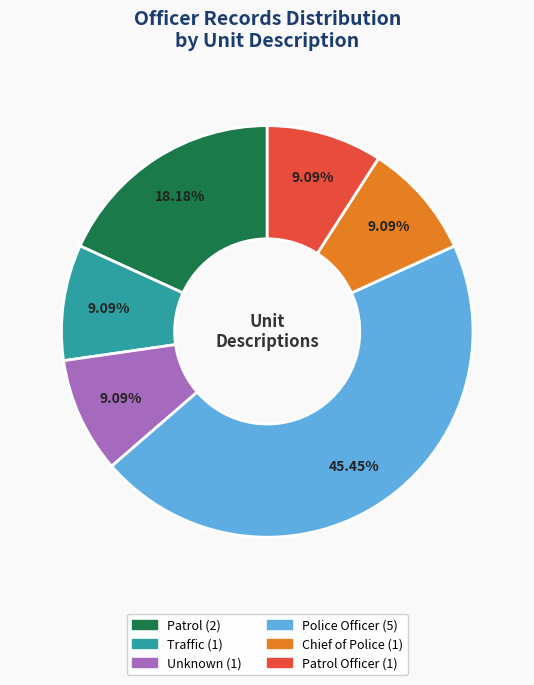

Does any single category account for the majority?

No